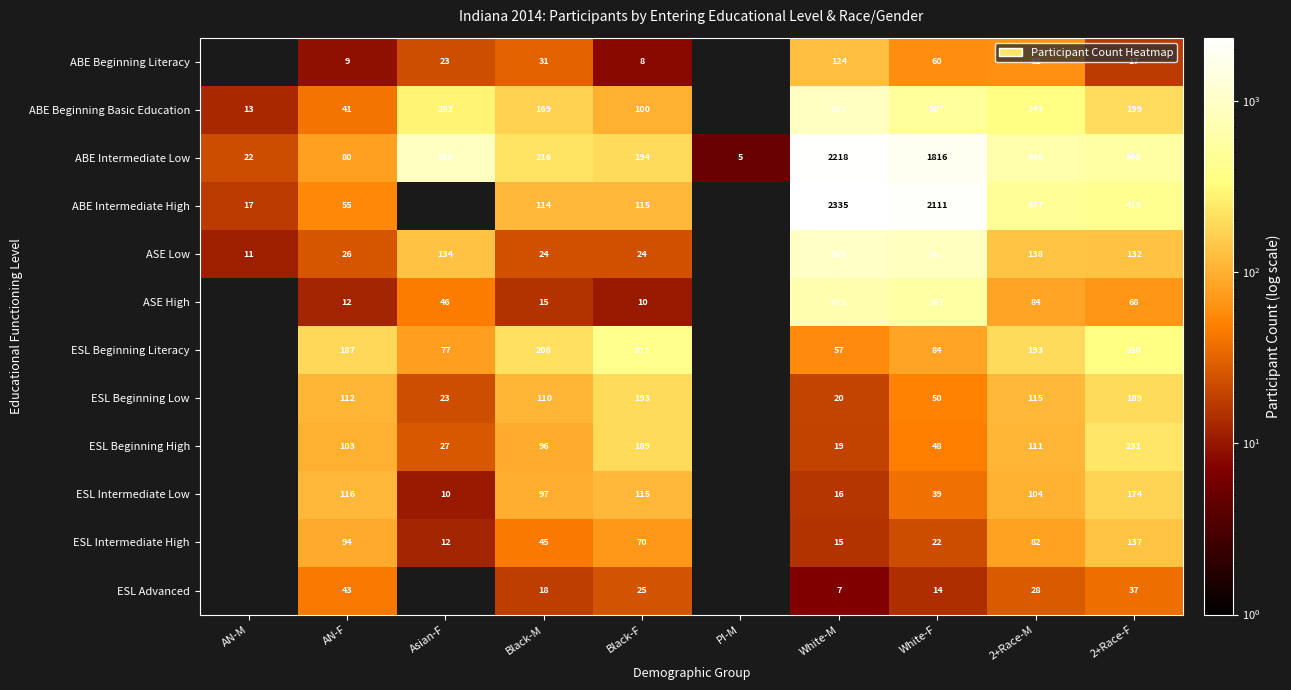

What is the sum of the ABE Intermediate Low values at White-F and 2+Race-F?

2381